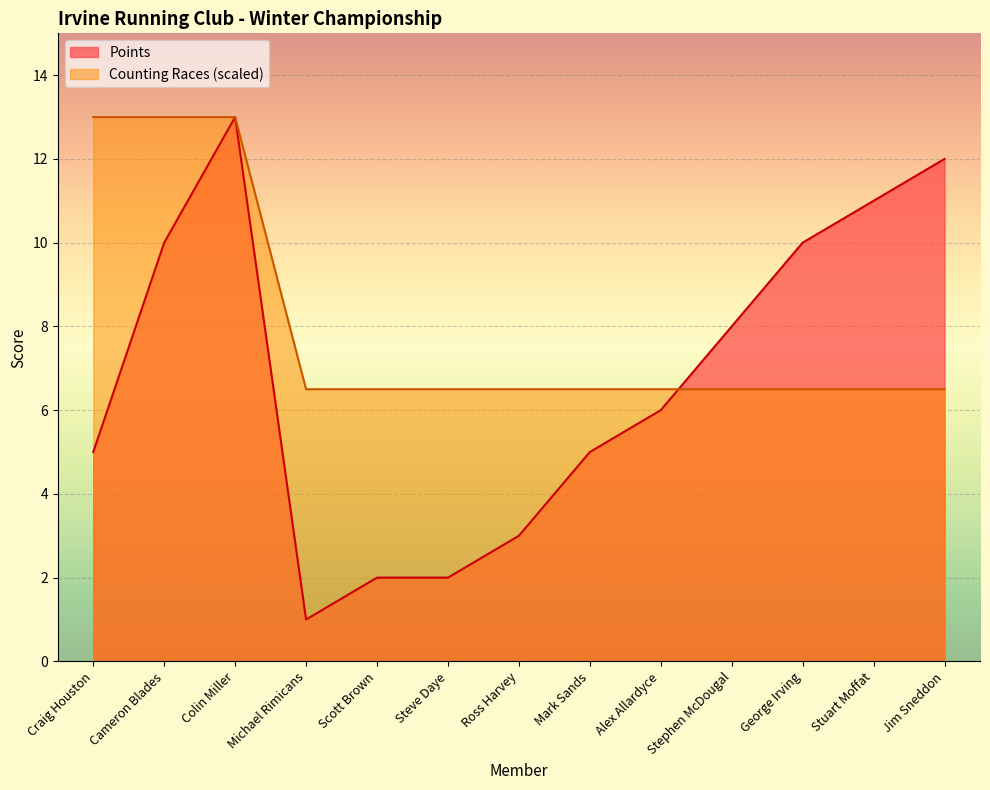

At how many categories does at least one series exceed 5?

13